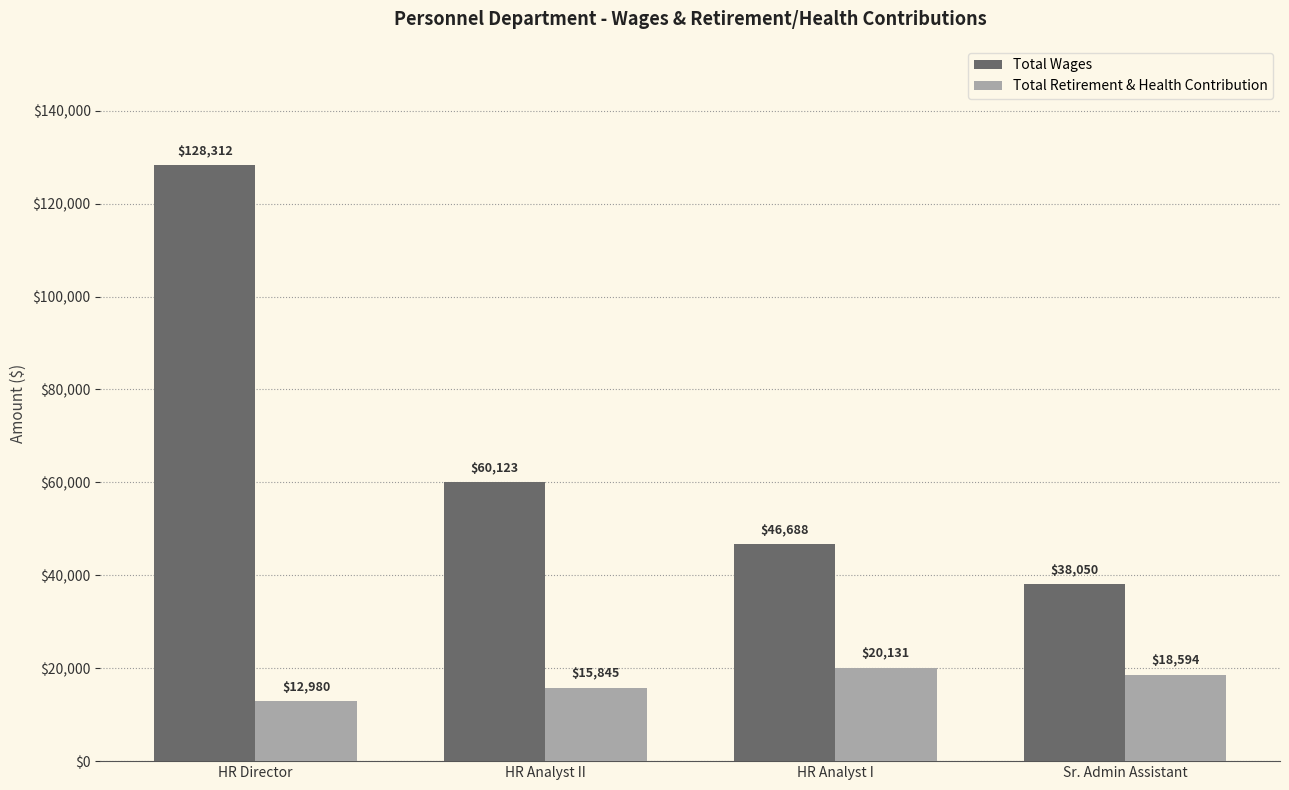

What is the difference between the Total Retirement & Health Contribution values at HR Director and HR Analyst I?

7151